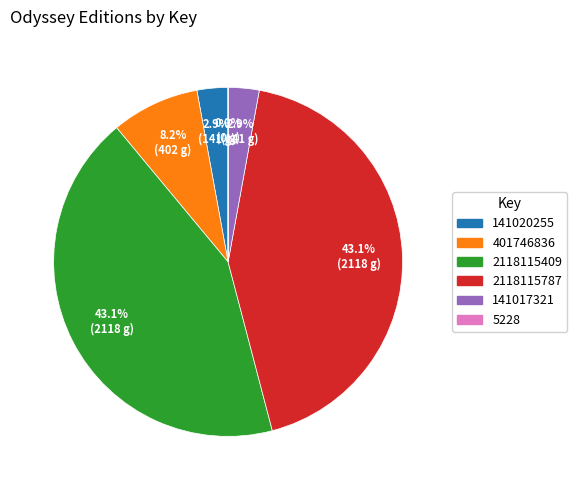

Is there a majority slice in this chart?

No